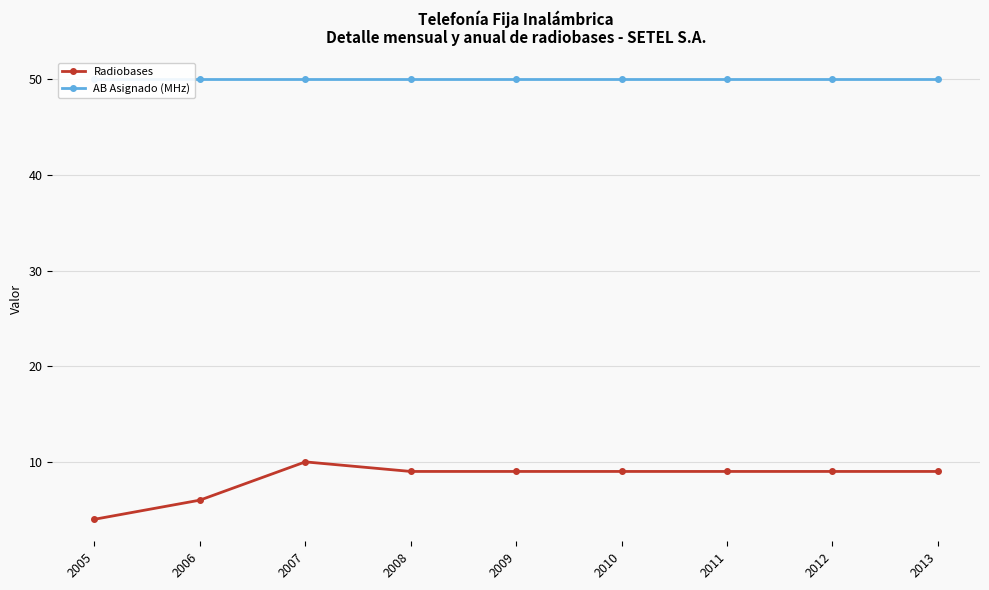

Which series has the widest spread of values?

Radiobases